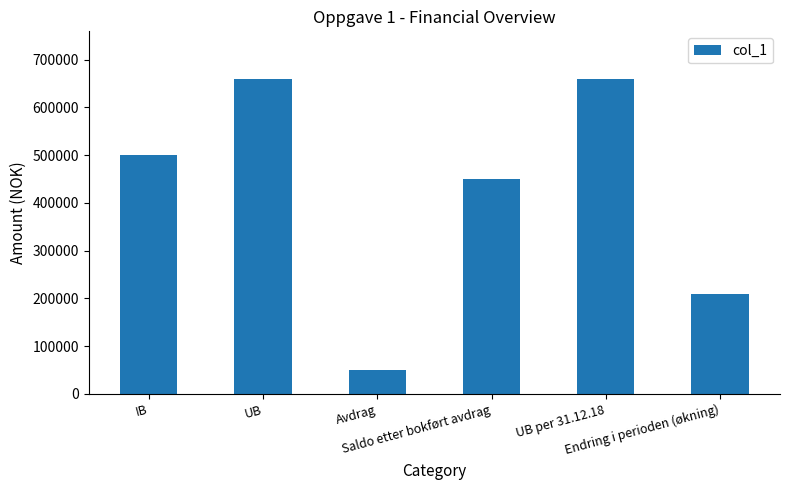

How many data points does each series have?

6